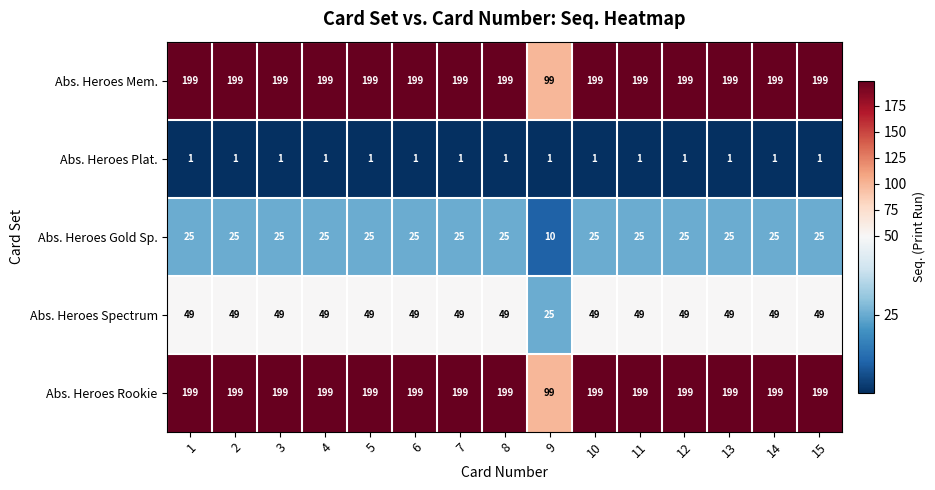

What is the total value across all series at 10?

473